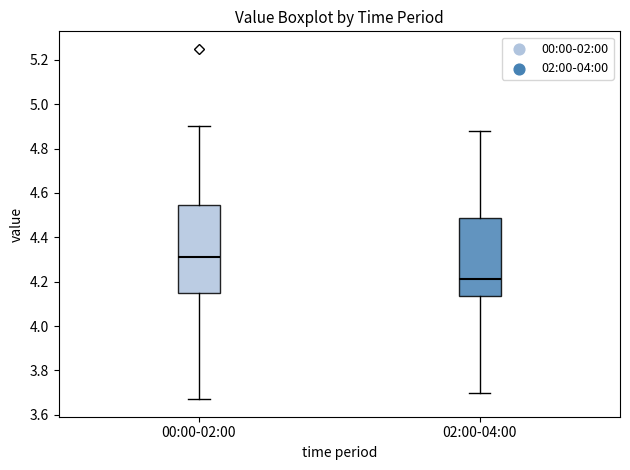

Which box has the lowest median line?

02:00-04:00